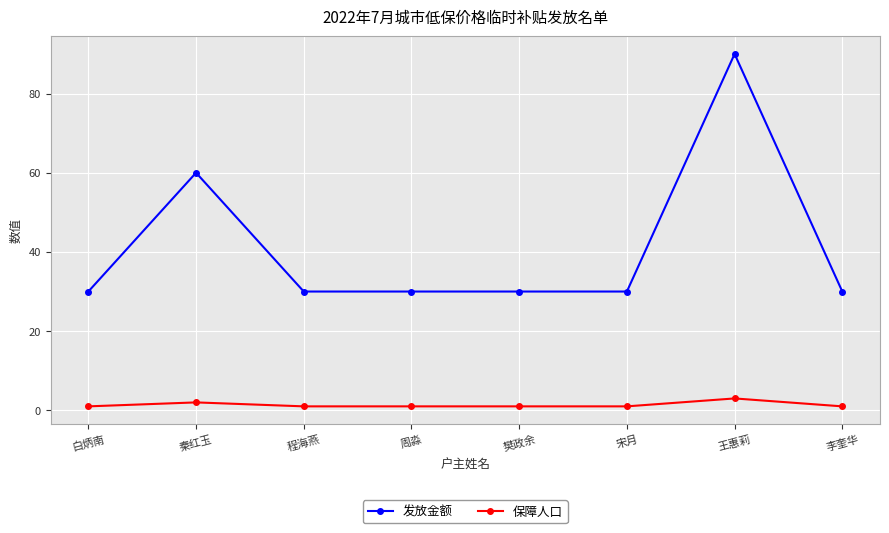

What are all the series names shown in the legend?

发放金额, 保障人口